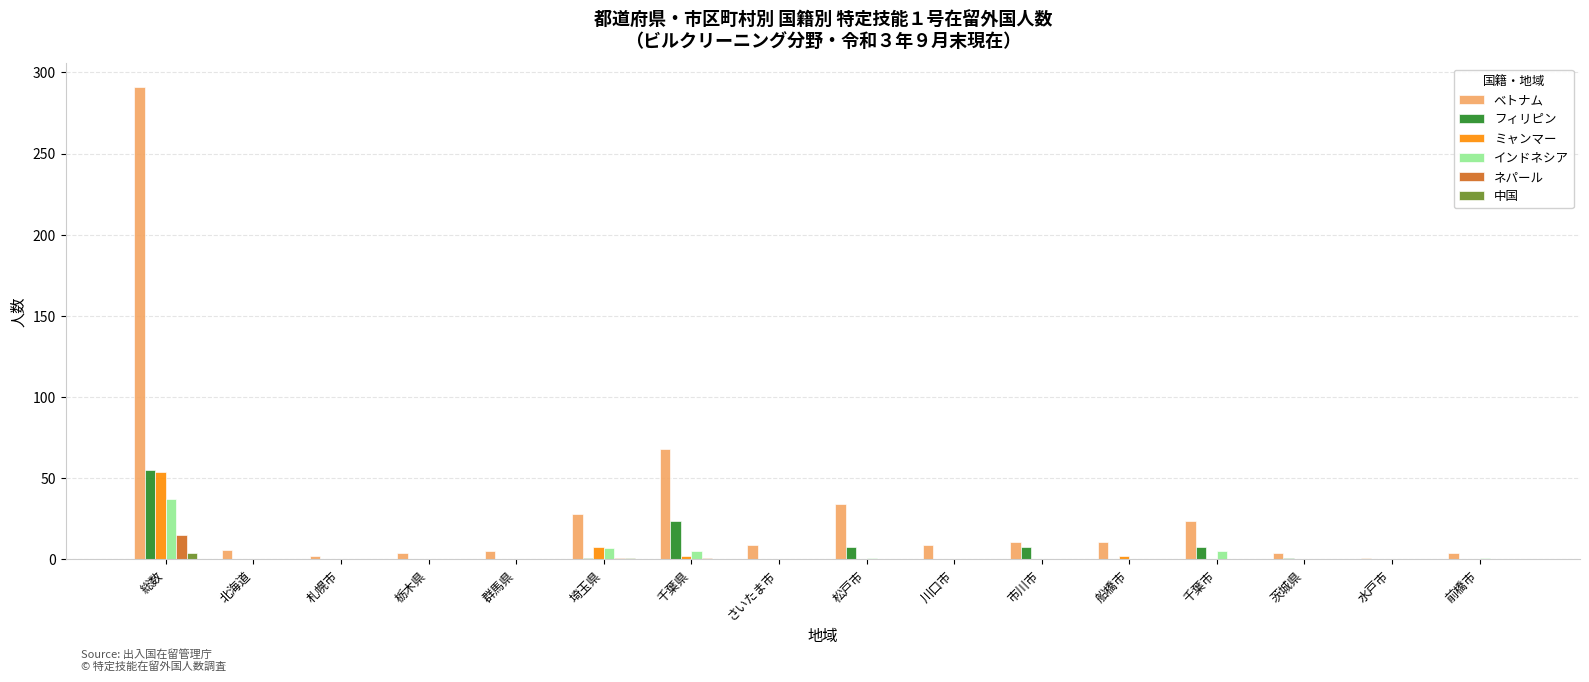

Which series has the largest total across all categories?

ベトナム